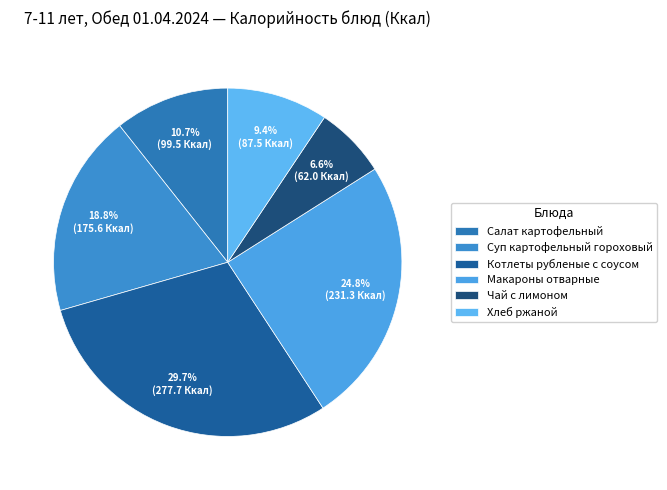

What is the largest slice in the pie chart?

Котлеты рубленые с соусом